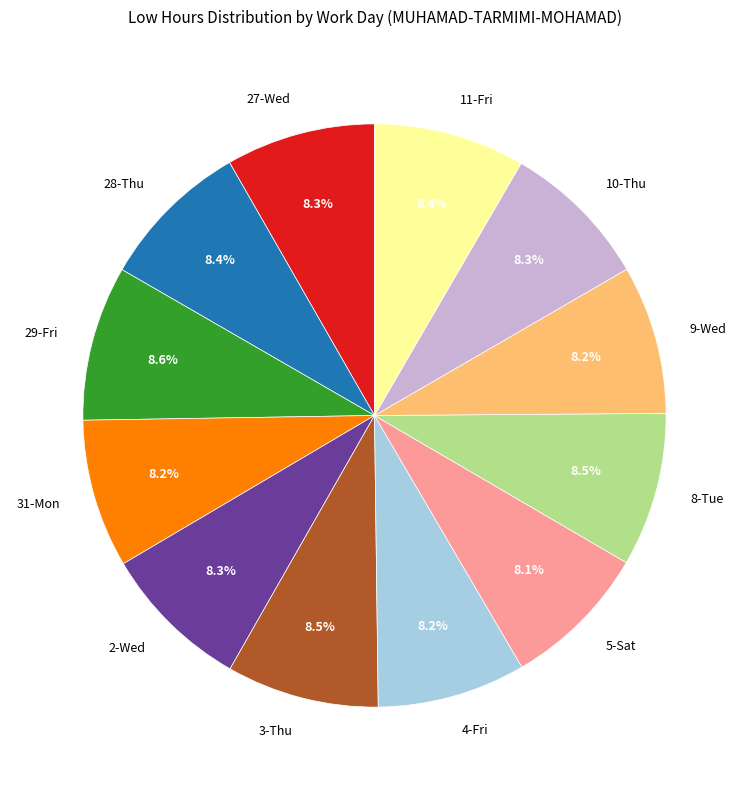

To the nearest percent, what portion does 31-Mon represent?

8%